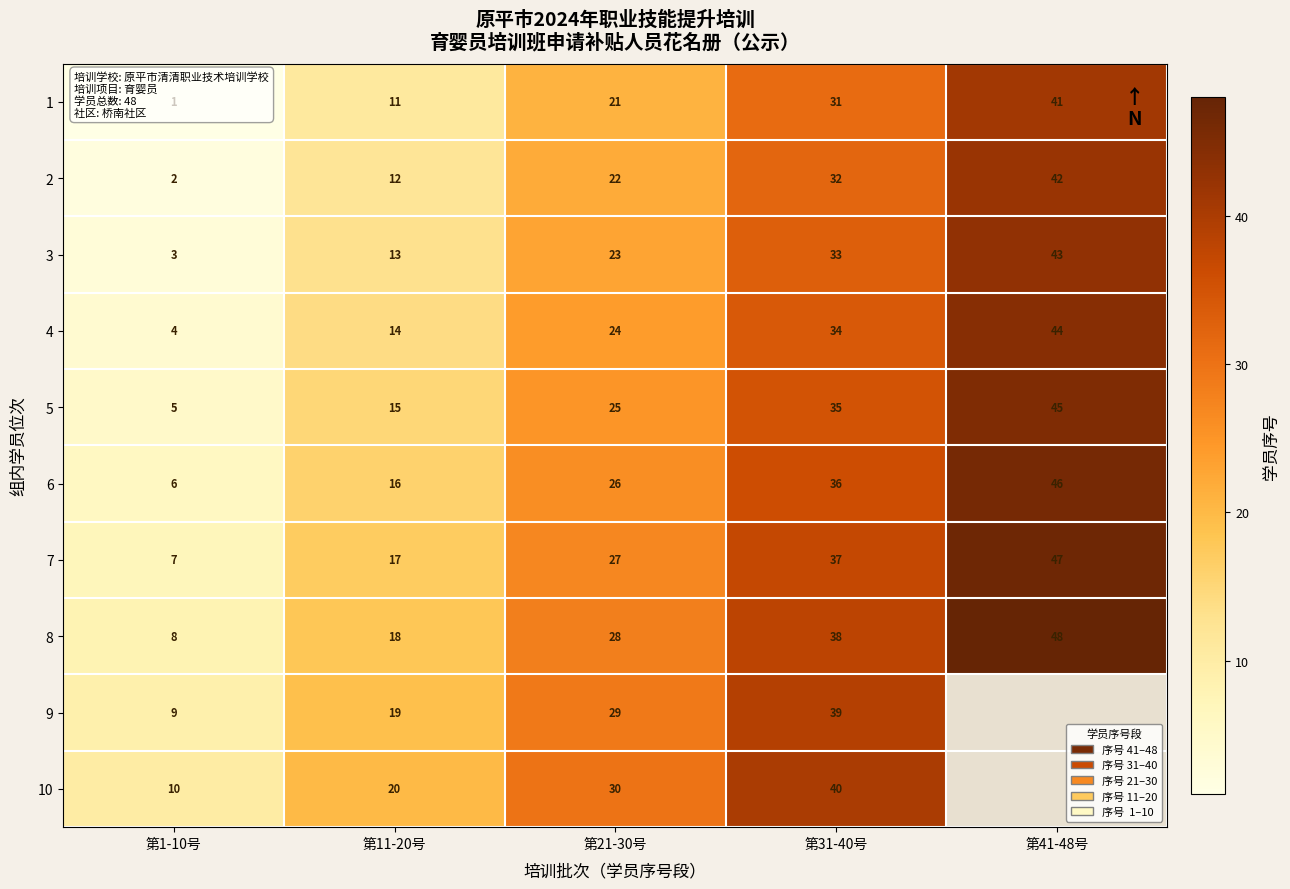

Rank the categories by 3 value from highest to lowest.

第41-48号, 第31-40号, 第21-30号, 第11-20号, 第1-10号